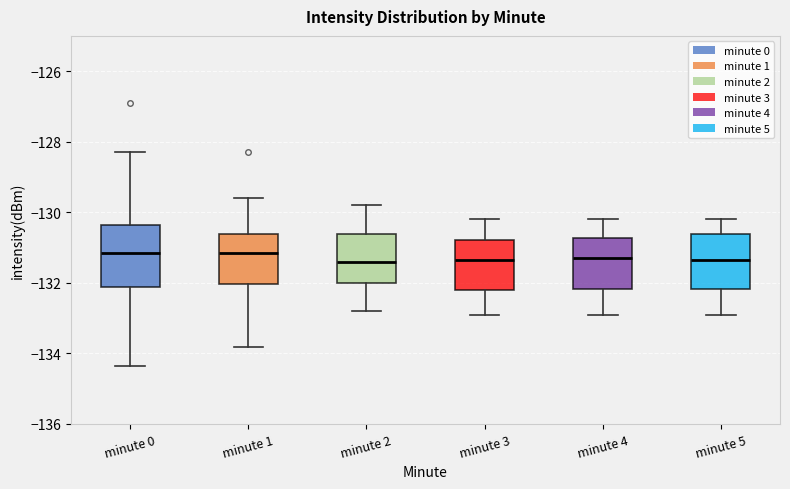

Reading left to right, read every box against the y-axis: the position of its median line, the range the box covers, and the ends of its whiskers. The values are not printed on the chart, so give them approximately, as read against the axis.

minute 0: median -131.2, box -132.2 to -130.4, whiskers -134.4 to -128.2
minute 1: median -131.2, box -132.0 to -130.6, whiskers -133.8 to -129.6
minute 2: median -131.4, box -132.0 to -130.6, whiskers -132.8 to -129.8
minute 3: median -131.4, box -132.2 to -130.8, whiskers -132.8 to -130.2
minute 4: median -131.2, box -132.2 to -130.8, whiskers -132.8 to -130.2
minute 5: median -131.4, box -132.2 to -130.6, whiskers -132.8 to -130.2